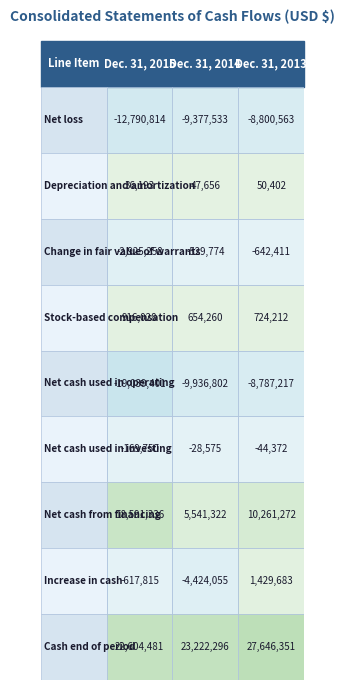

True or false: Net loss has a value of -9377533 at 1.

True